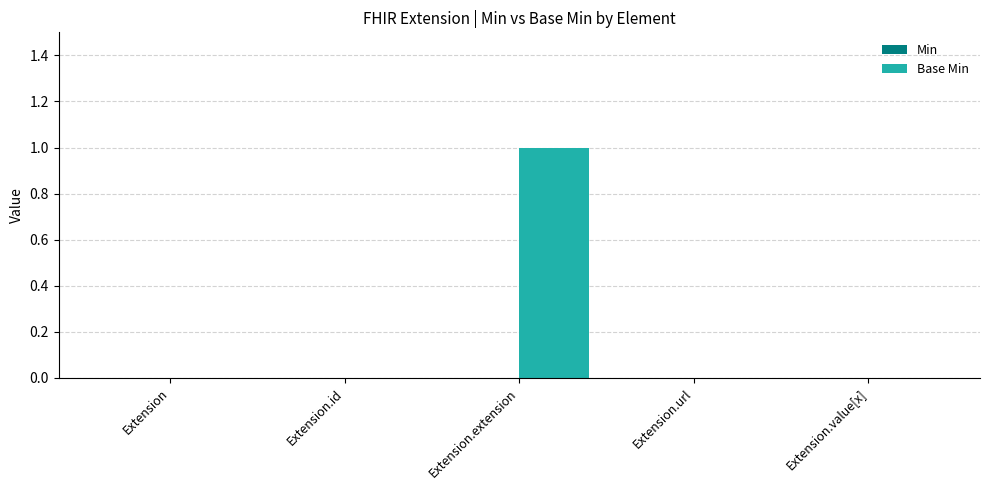

At which category does the chart reach its peak across all series?

Extension.extension